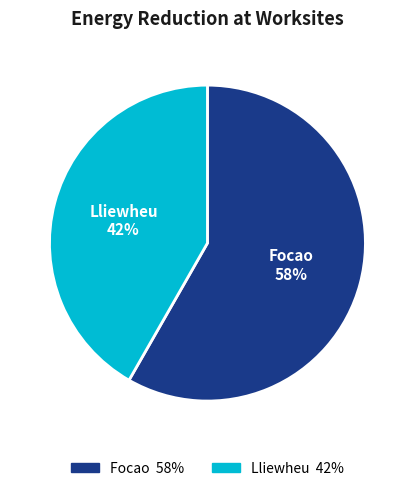

Does Lliewheu account for over 50% of the chart?

No